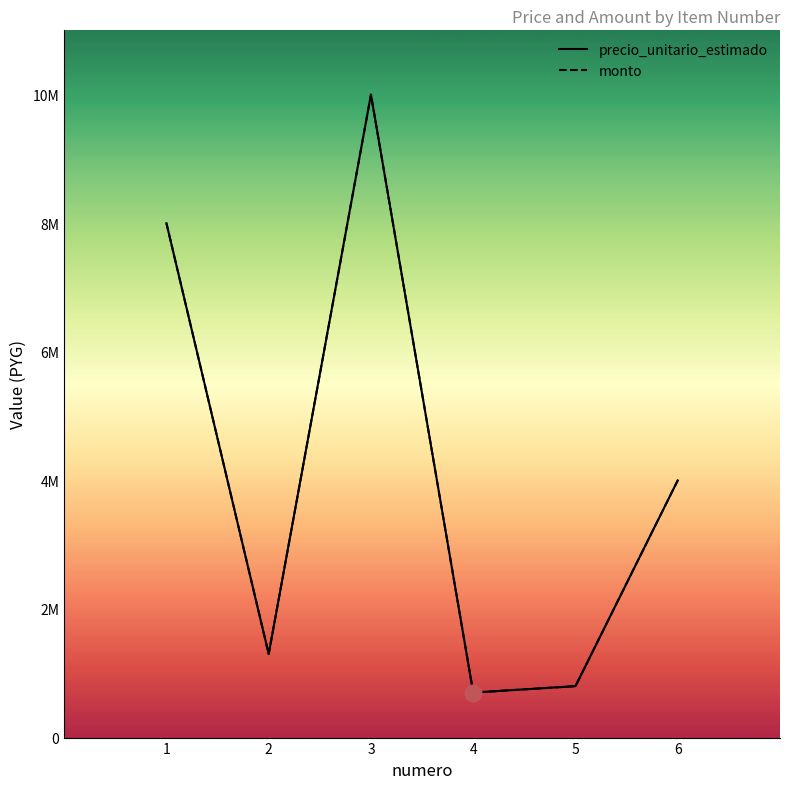

Is it true that monto equals 700000 at 4?

True